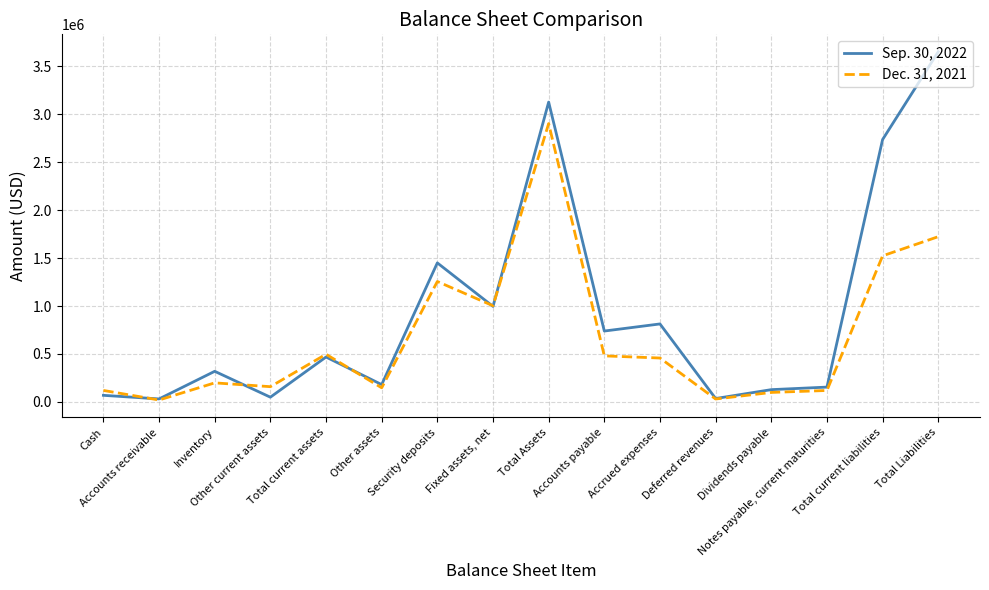

Rank the series by their maximum value, from highest to lowest.

Sep. 30, 2022, Dec. 31, 2021